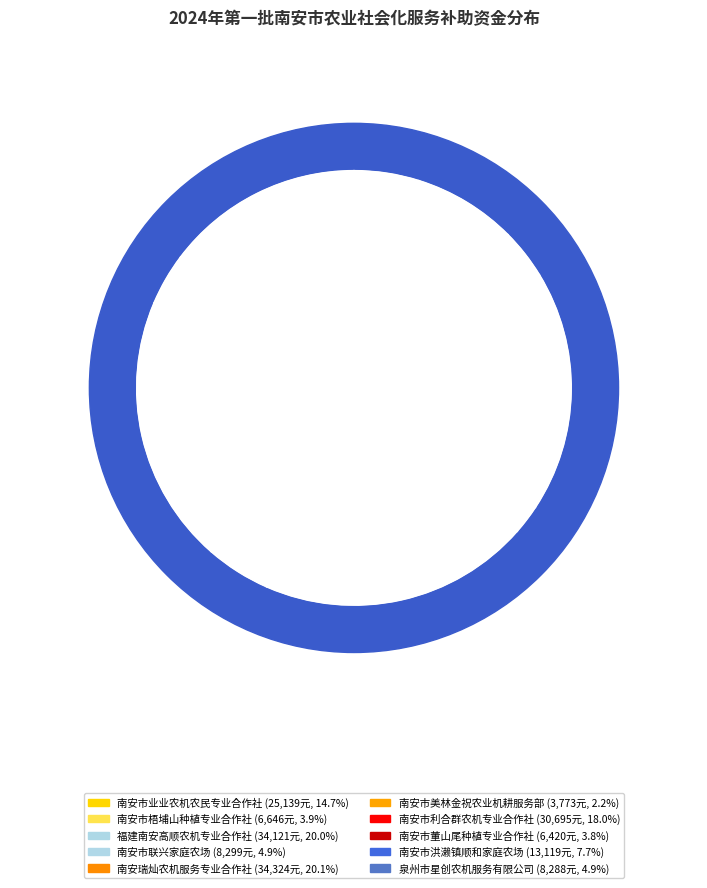

Is there any slice that represents more than half of the pie?

No